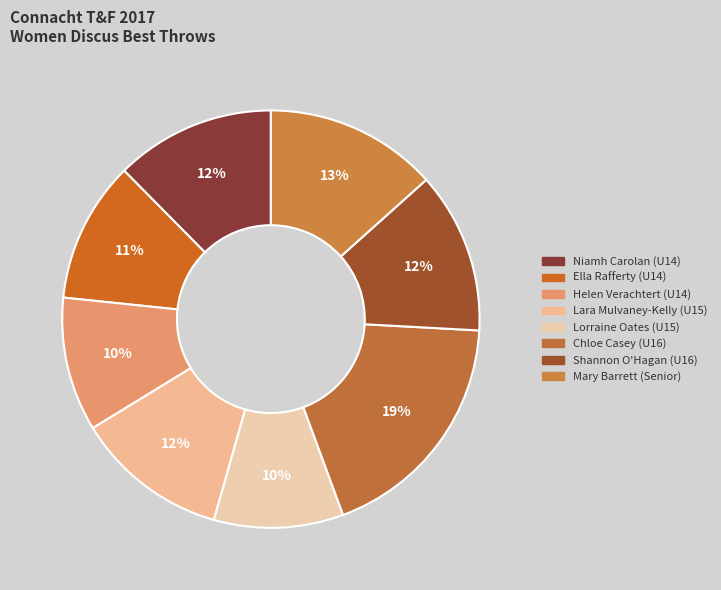

To the nearest percent, what percentage of the pie is Lorraine Oates (U15)?

10%